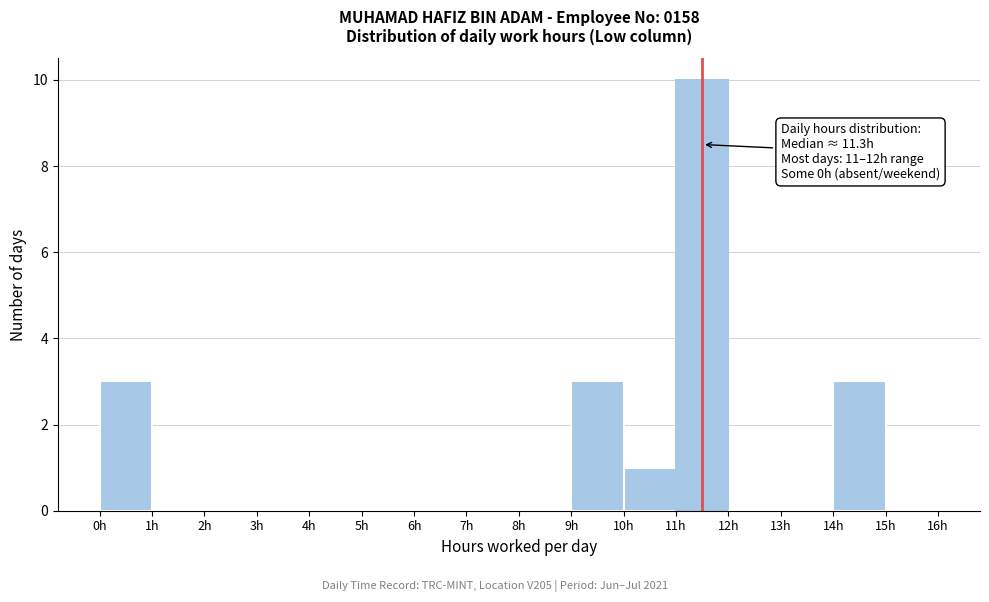

Over which range of the x-axis is the bar tallest?

11 to 12